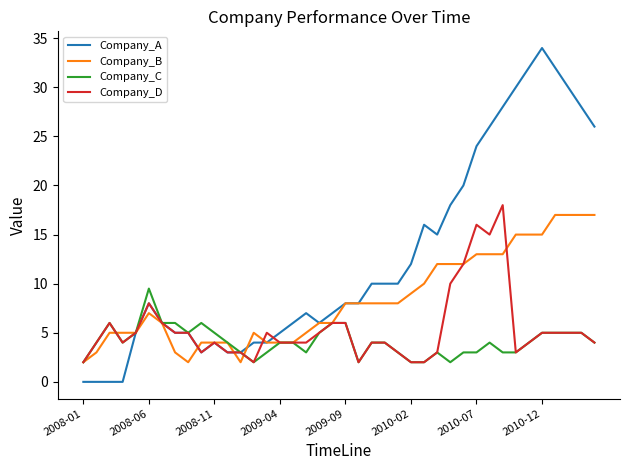

Which series has the largest range (max minus min)?

Company_A